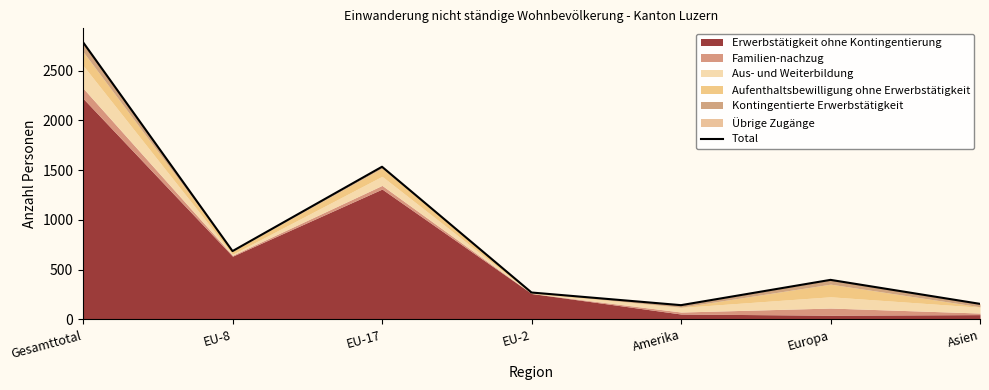

Which label corresponds to the largest value in the chart?

Gesamttotal